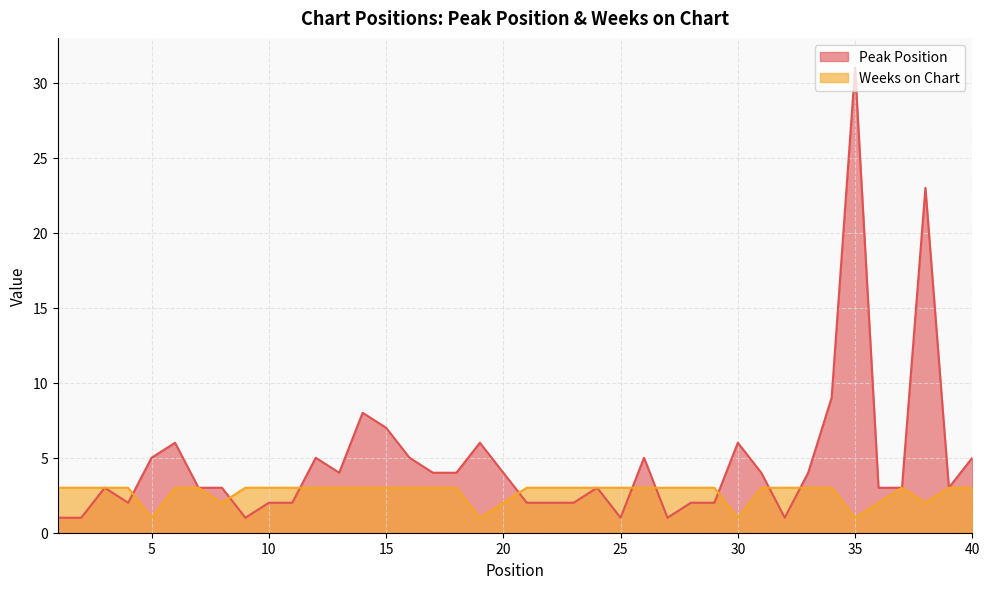

In Peak Position, how many points are higher than both neighbors (excluding endpoints)?

10